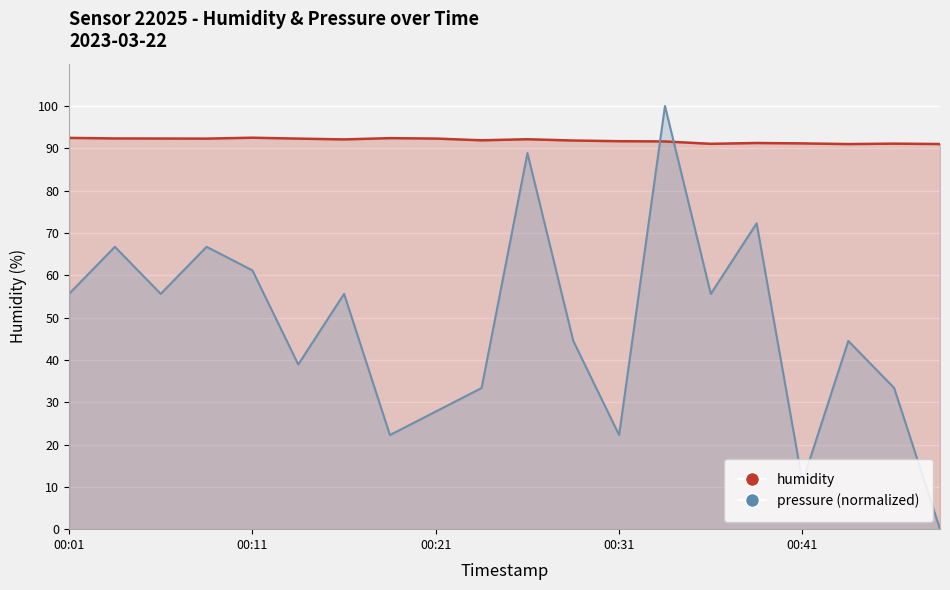

Does the chart display data point markers on the line(s)?

No